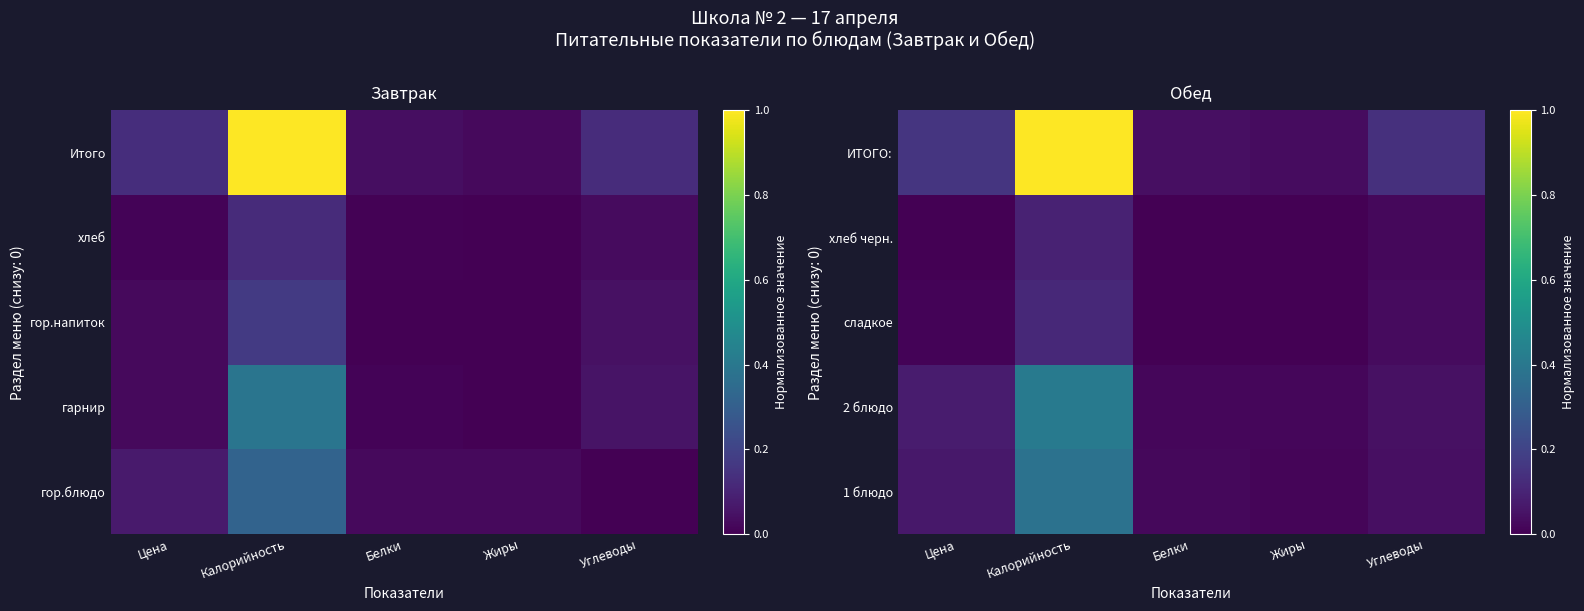

At which label does 2 блюдо reach its minimum?

Белки